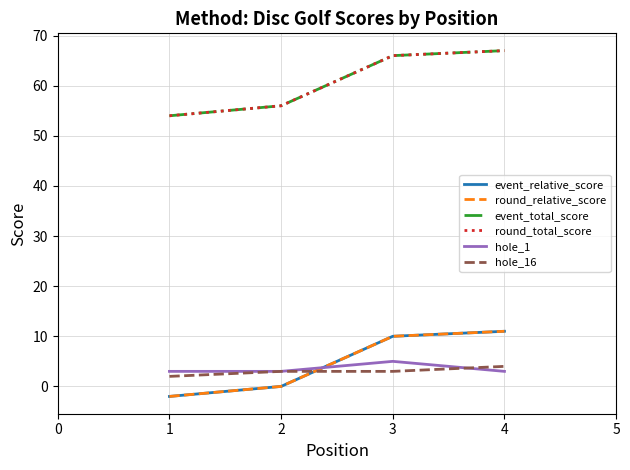

Does the chart display data point markers on the line(s)?

No